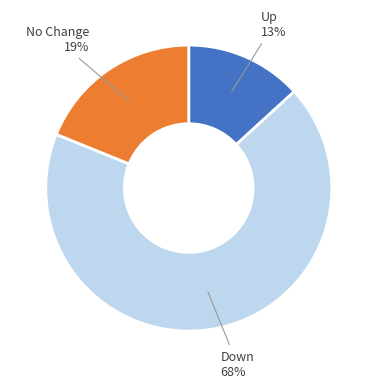

To the nearest percent, what is the difference between the largest and smallest slice percentages?

55%